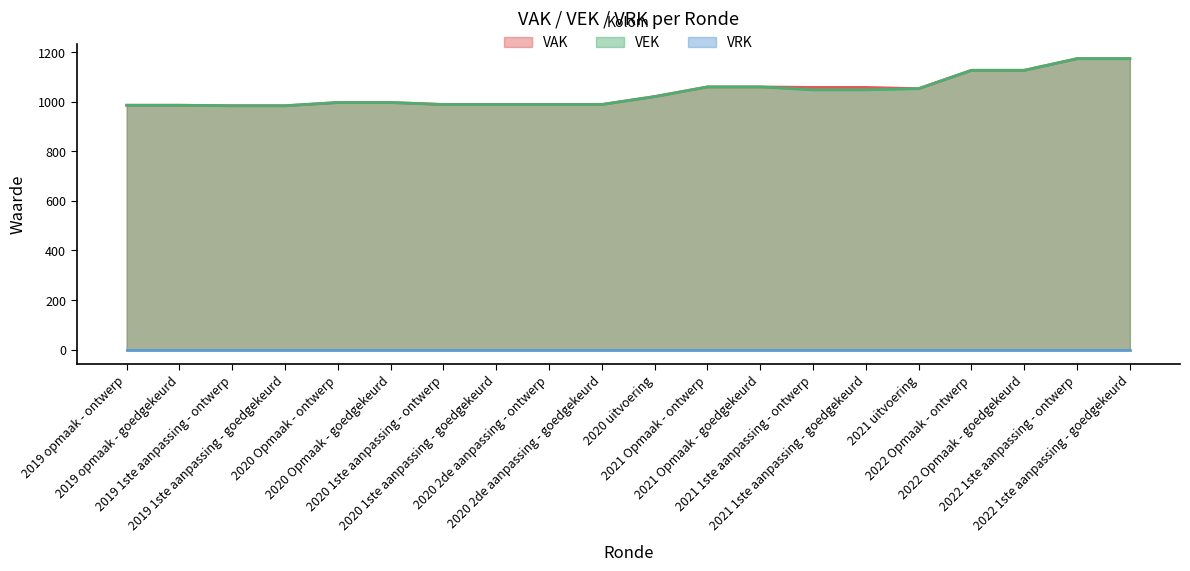

At which label does VEK reach its peak?

2022 1ste aanpassing - ontwerp